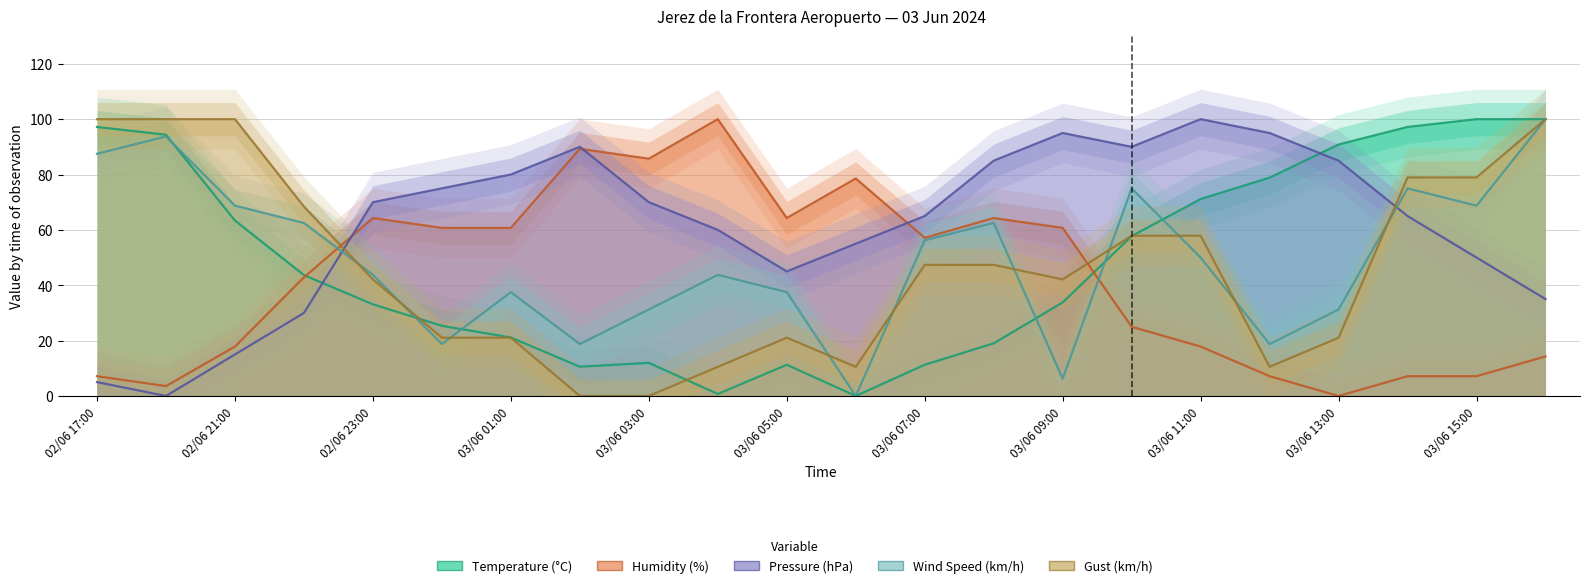

Where is the first local minimum for Temperature (°C)?

03/06 02:00